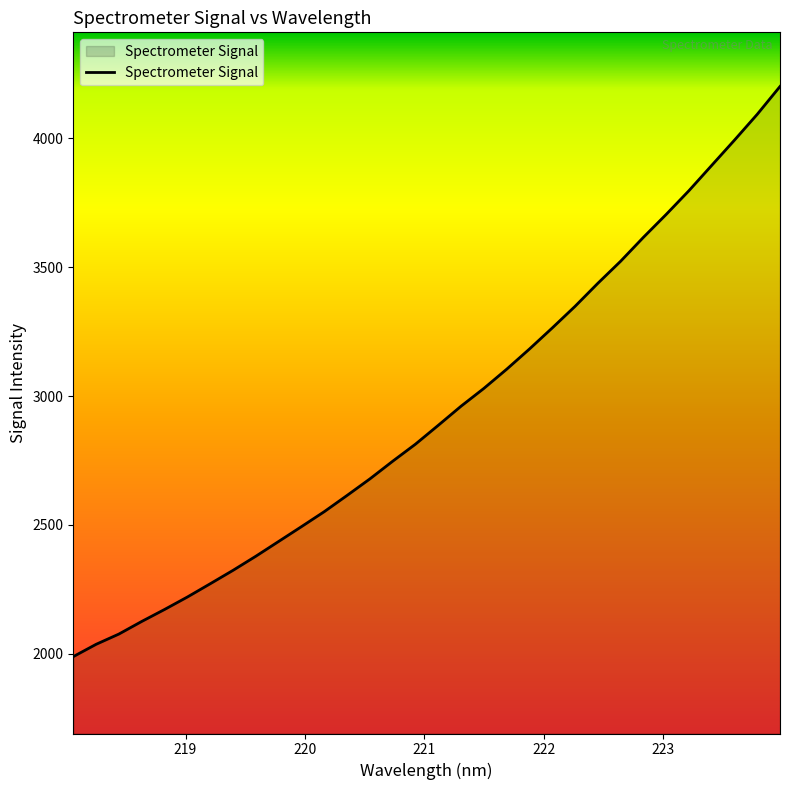

What is the difference between the maximum and second lowest values?

2164.7